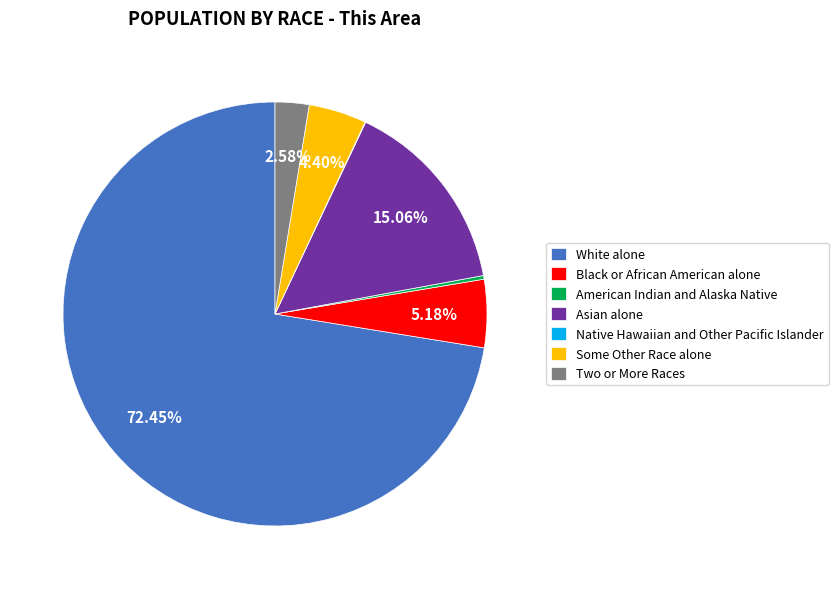

Is there any slice that represents more than half of the pie?

Yes